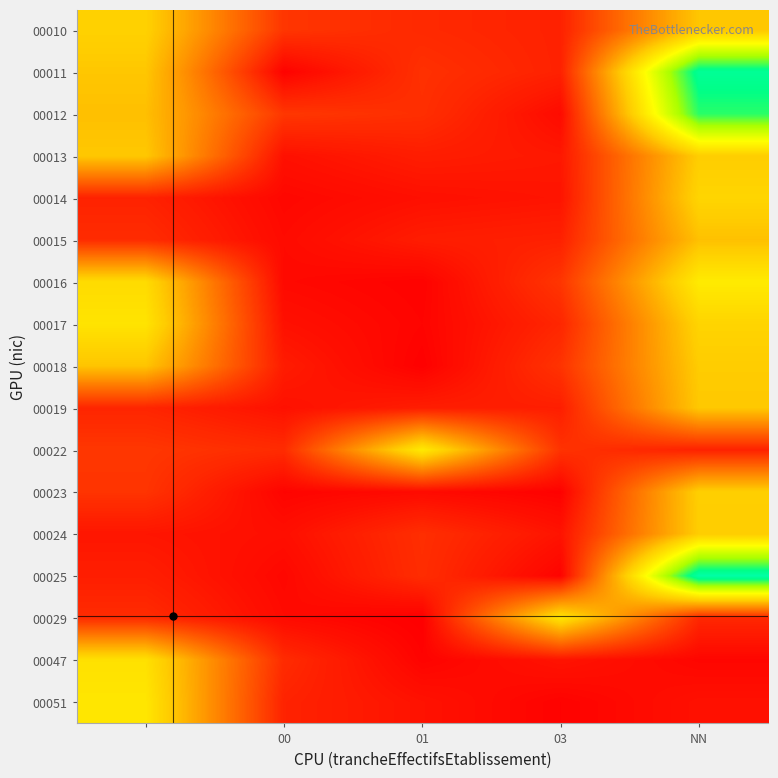

At how many categories does at least one series exceed 0?

5